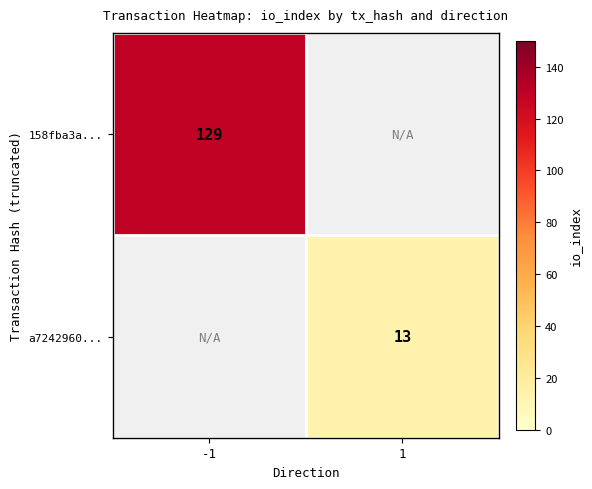

True or false: 158fba3a... has a value of 129 at -1.

True